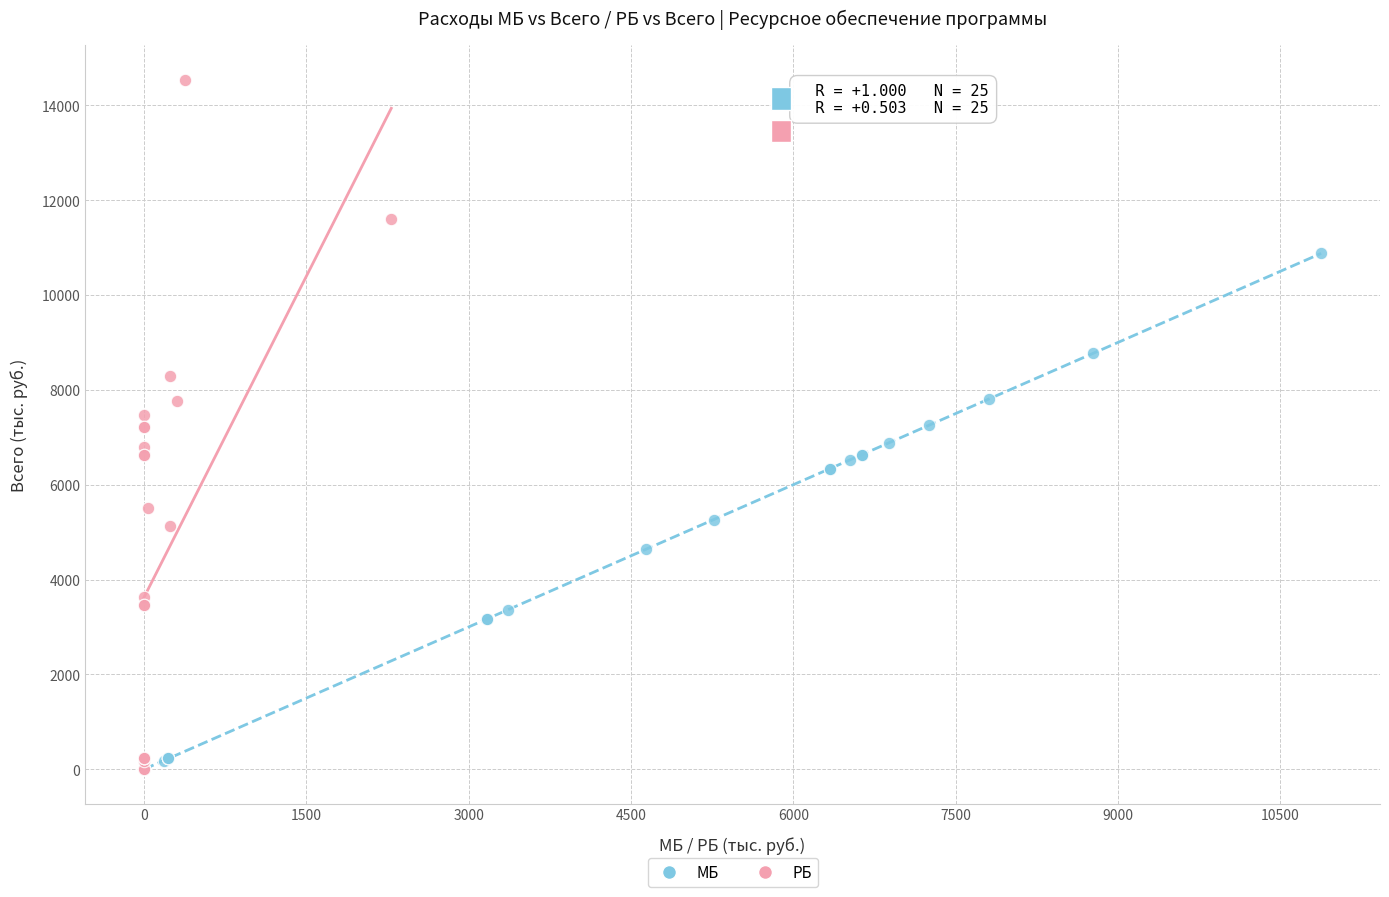

What are all the series names shown in the legend?

МБ, РБ